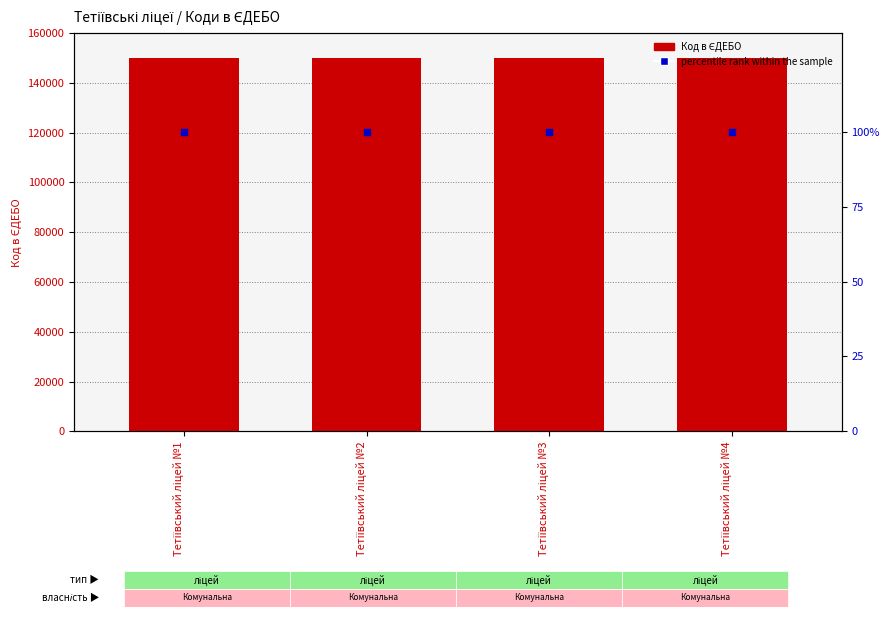

Which series has the largest Y range (max minus min)?

Код в ЄДЕБО